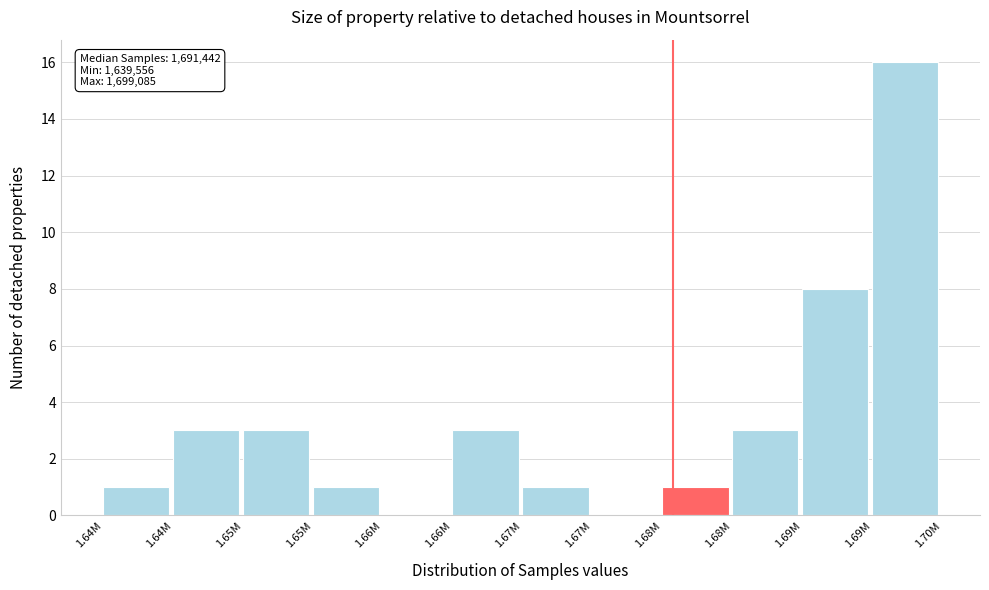

Are the bars horizontal?

No